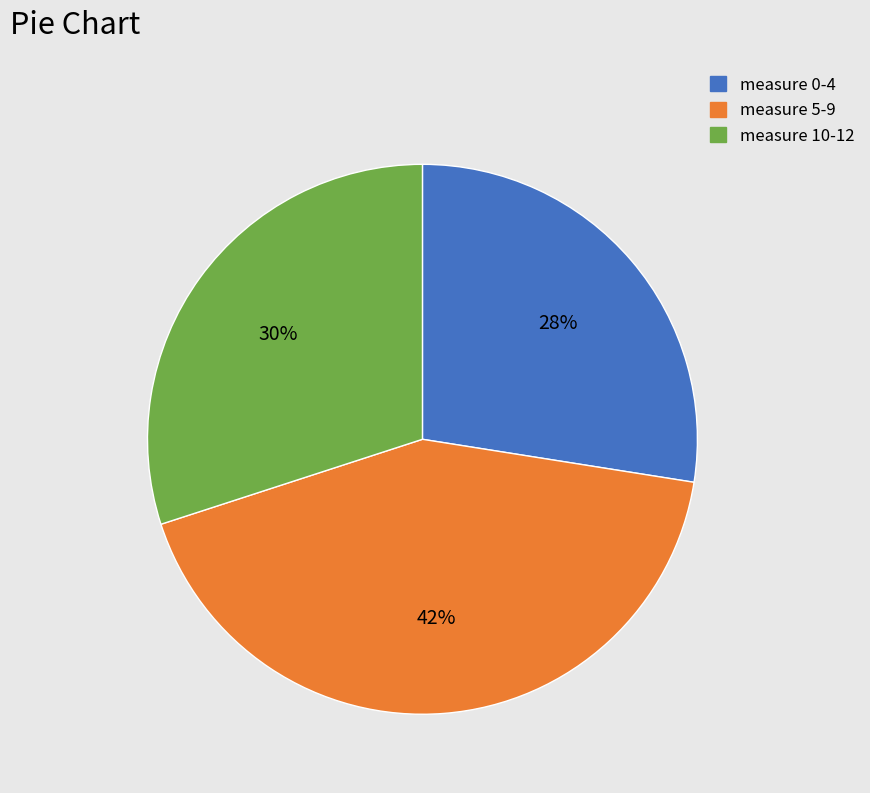

How many segments does this pie chart have?

3